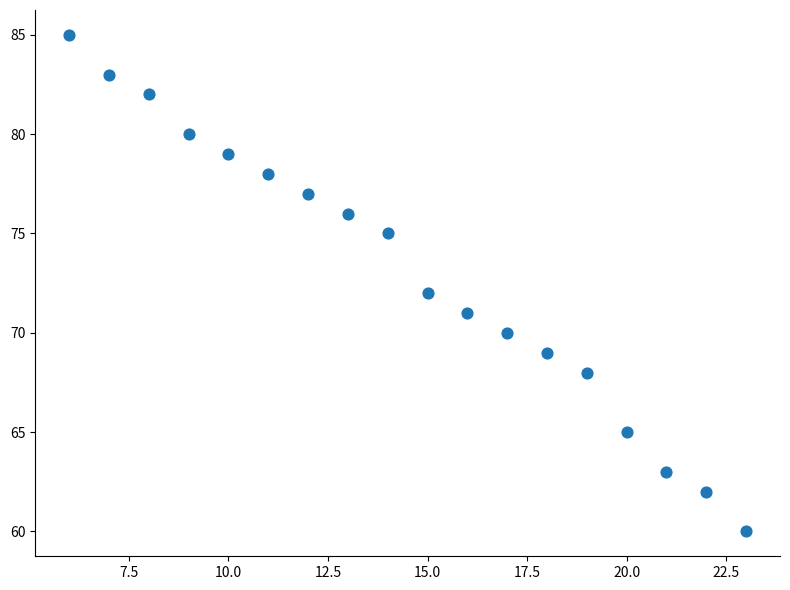

What is the range of X values (max minus min)?

17